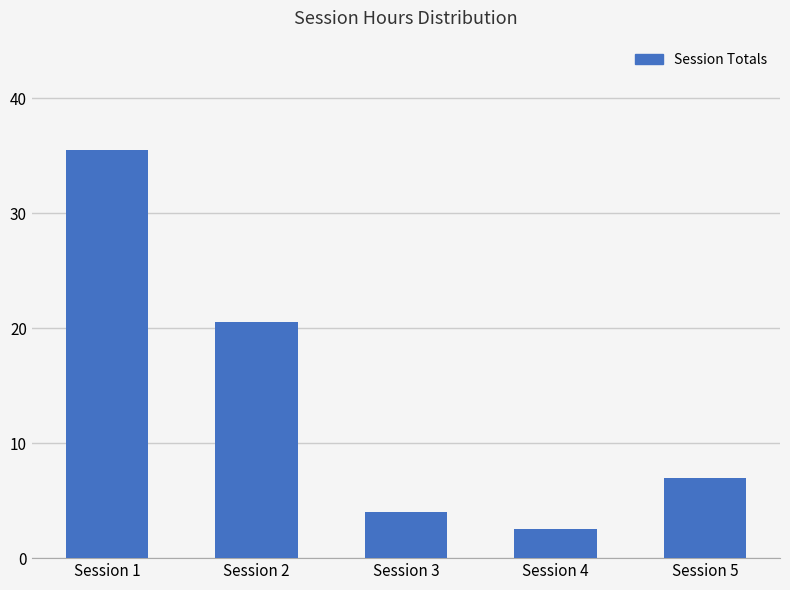

List the labels in order of value, smallest first.

Session 4, Session 3, Session 5, Session 2, Session 1